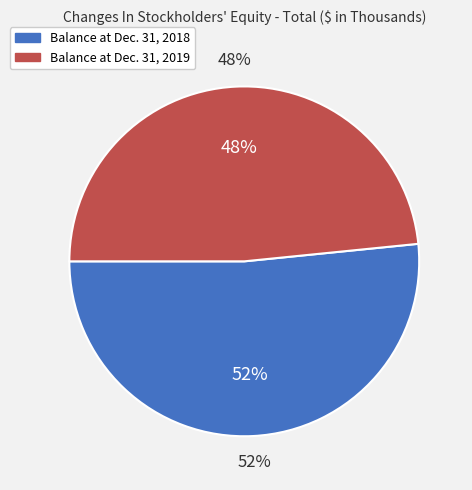

What percentage is the Balance at Dec. 31, 2019 slice, to the nearest percent?

48%